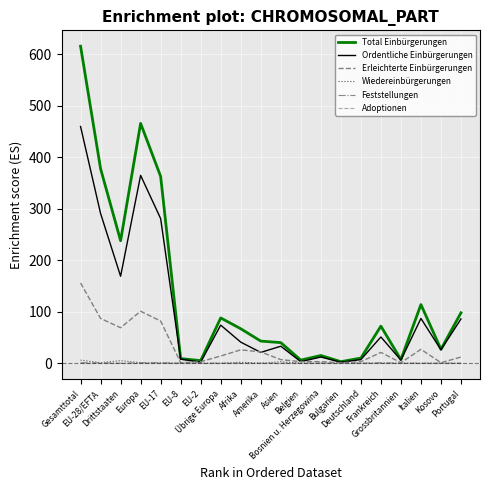

Which series has the largest total across all categories?

Total Einbürgerungen